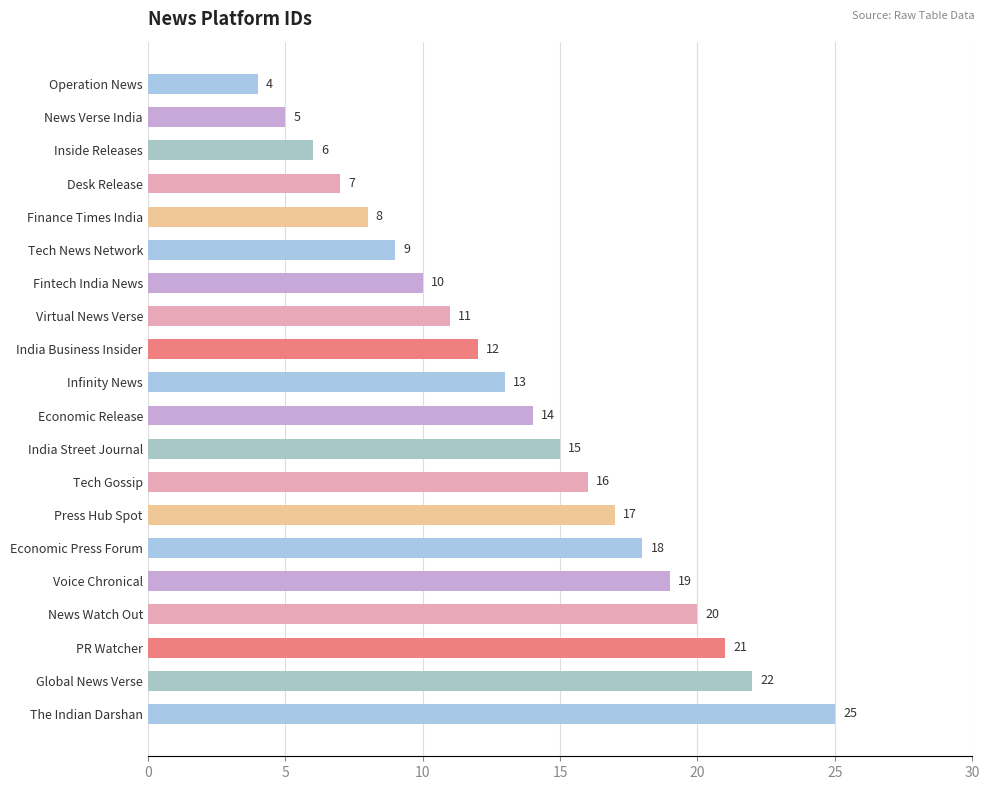

What is the label of the 9th bar from the bottom?

India Street Journal